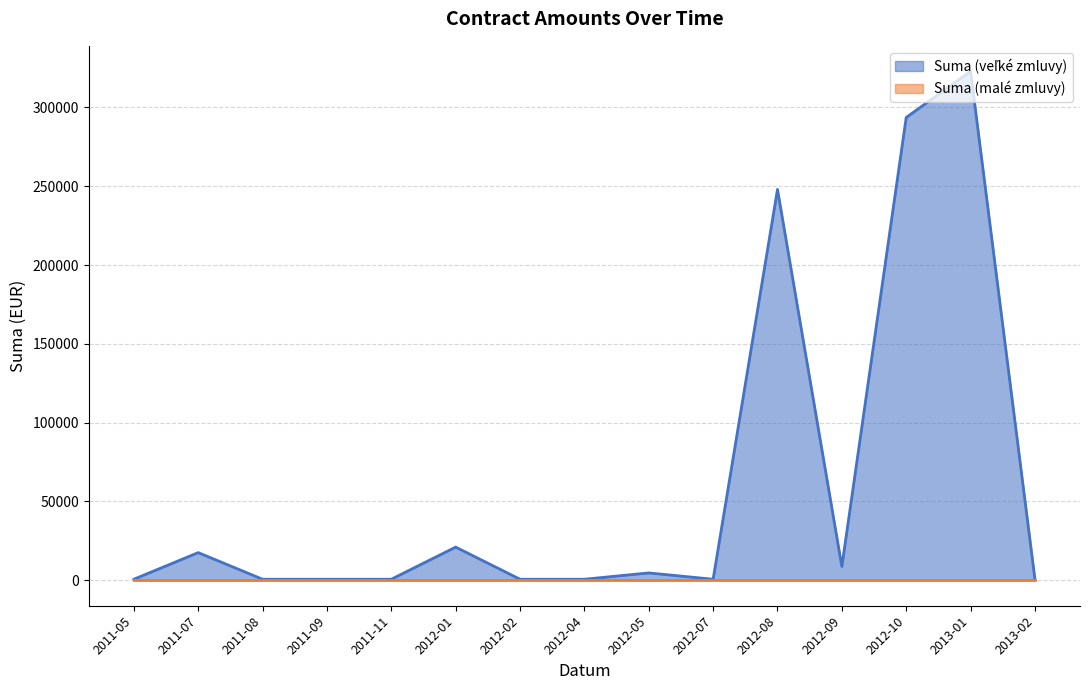

At which category is the sum across all series the highest?

2013-01